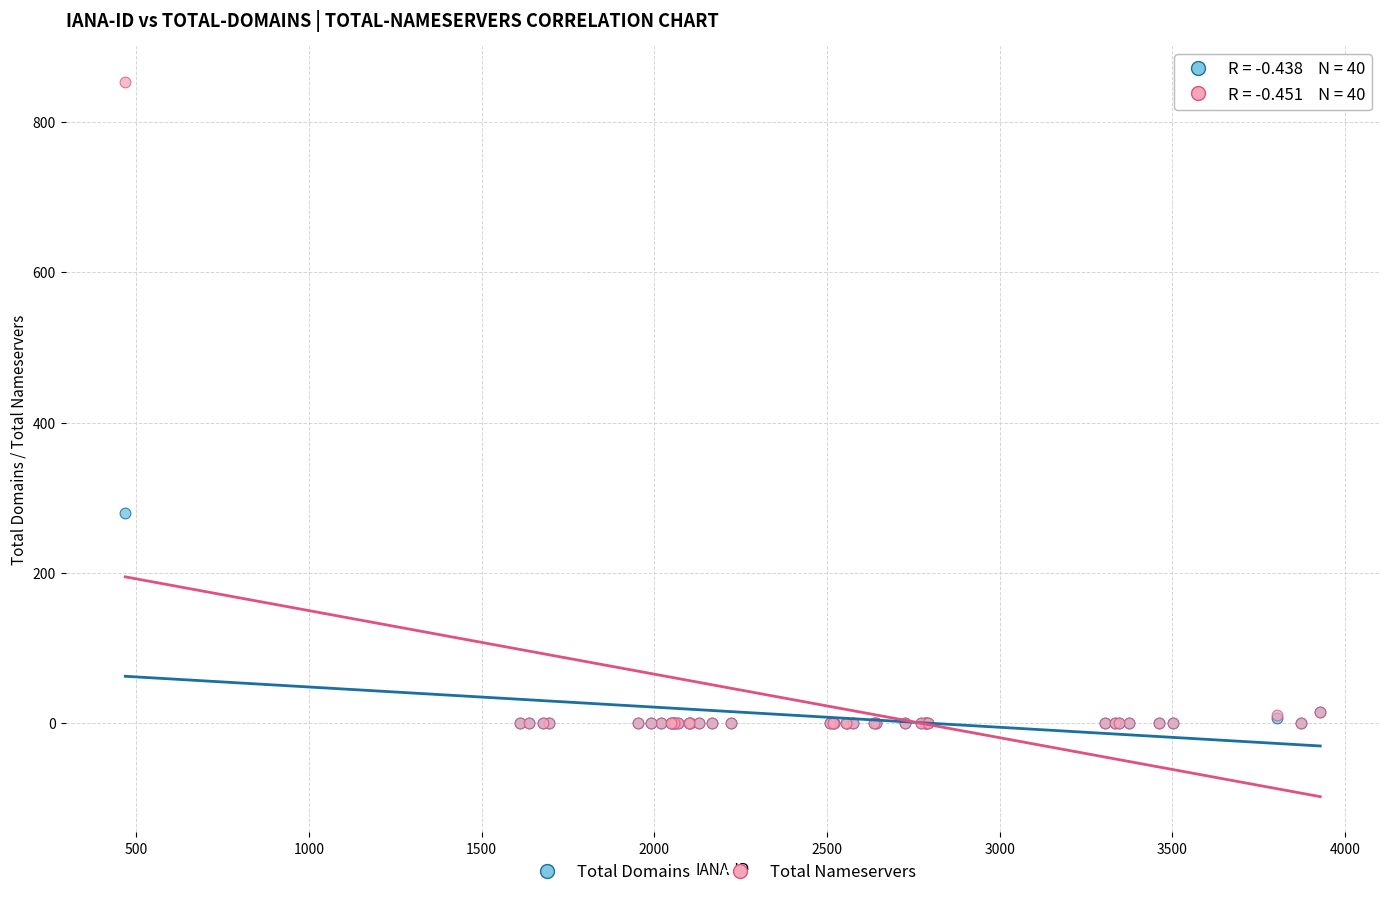

Across all series, what Y value is closest to 427?

279